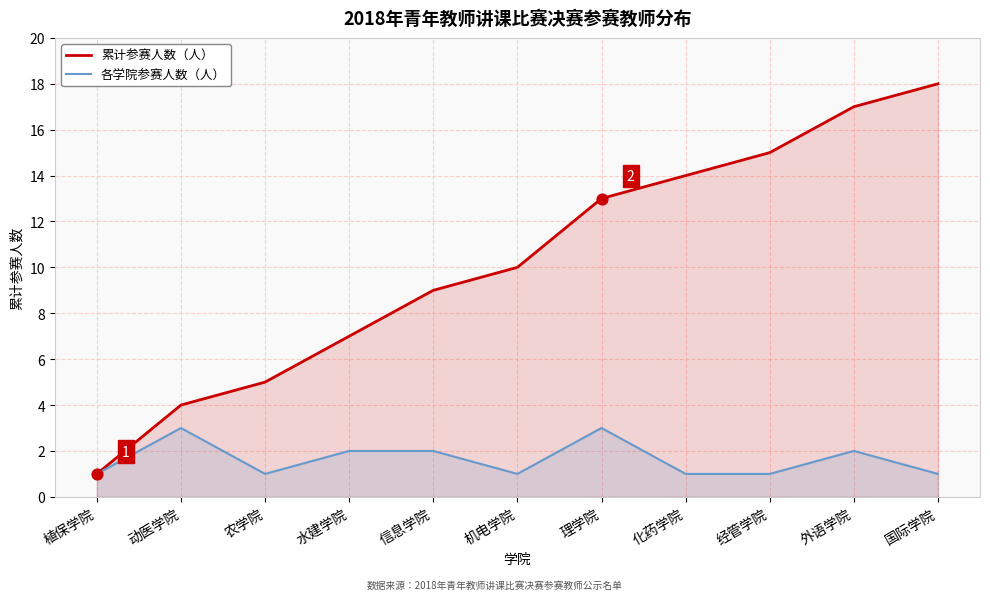

What are all the series names shown in the legend?

累计参赛人数（人）, 各学院参赛人数（人）